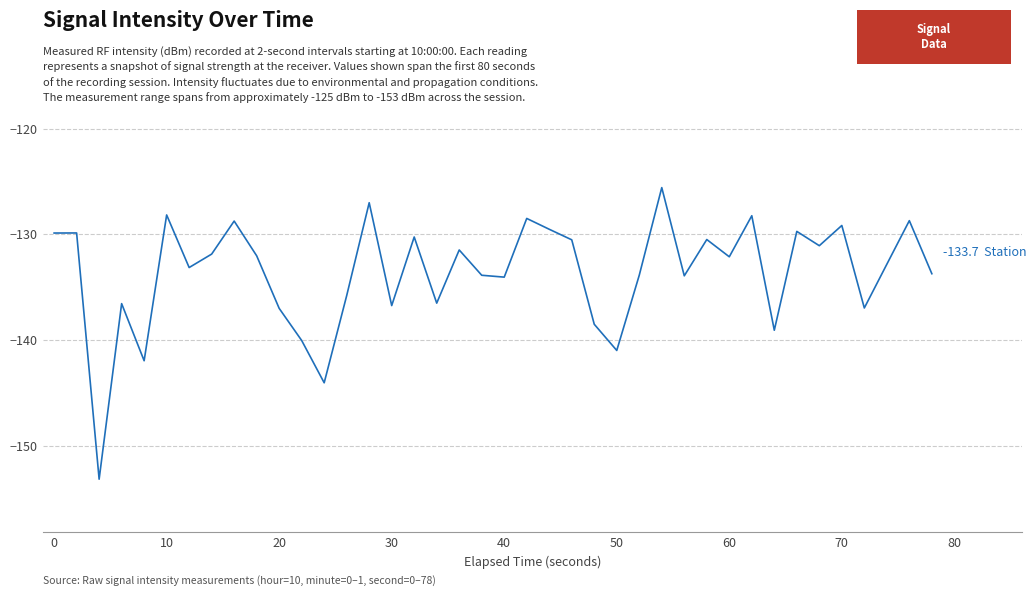

Count the number of categories in the chart.

40